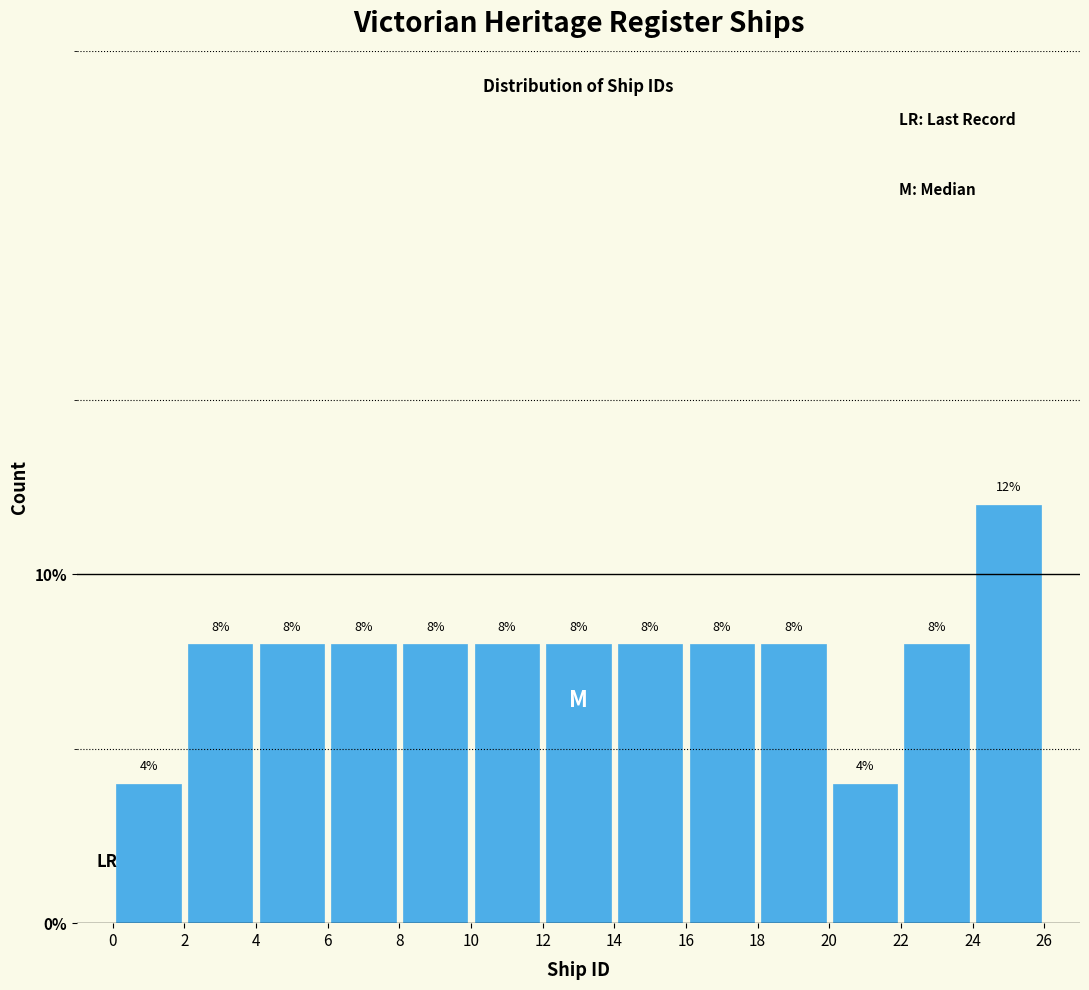

Reading left to right, list every bar in this chart as the range it spans on the x-axis followed by its height.

0 to 2: 4
2 to 4: 8
4 to 6: 8
6 to 8: 8
8 to 10: 8
10 to 12: 8
12 to 14: 8
14 to 16: 8
16 to 18: 8
18 to 20: 8
20 to 22: 4
22 to 24: 8
24 to 26: 12